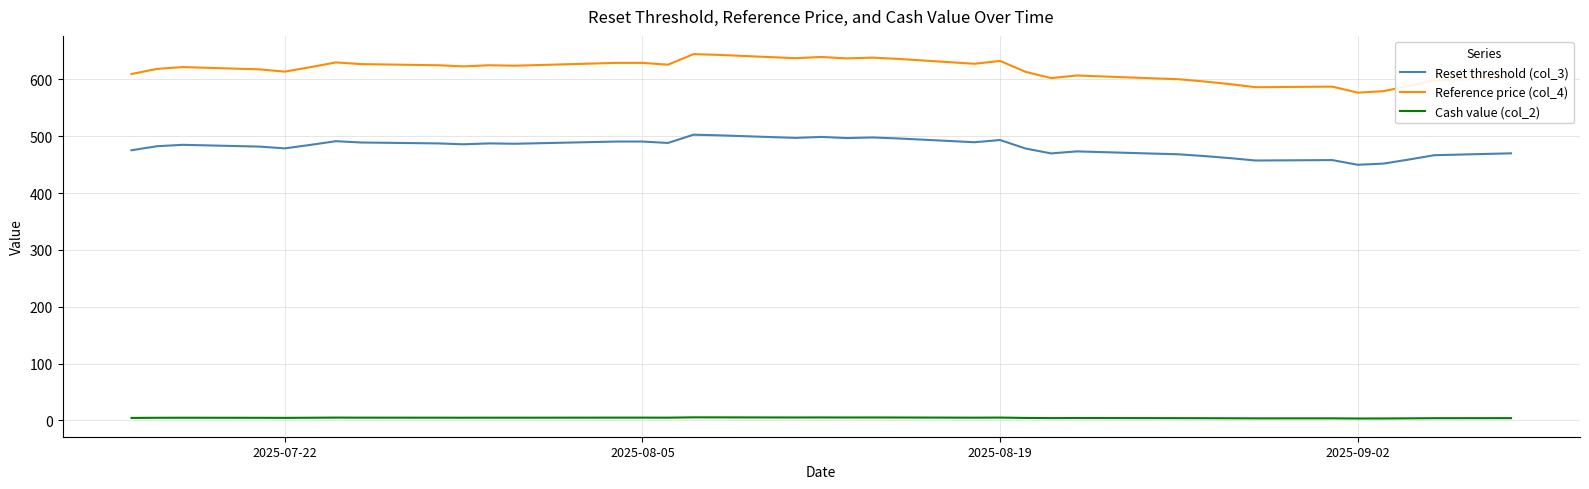

What is the maximum value shown in the chart?

644.4